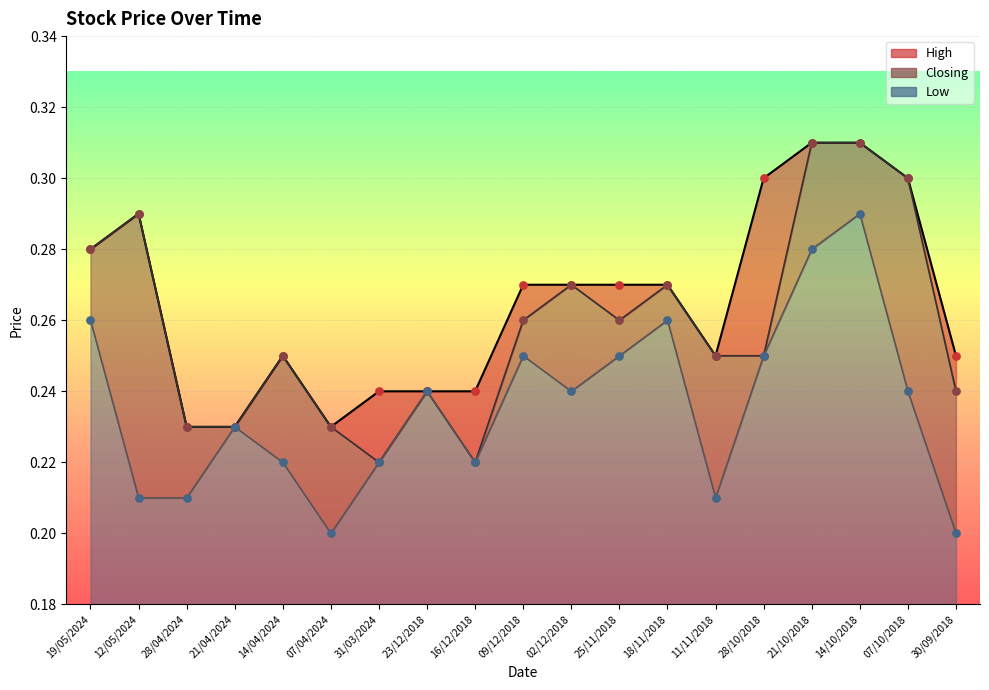

Is the value of Low at 07/10/2018 greater than the value of Closing at 02/12/2018?

No